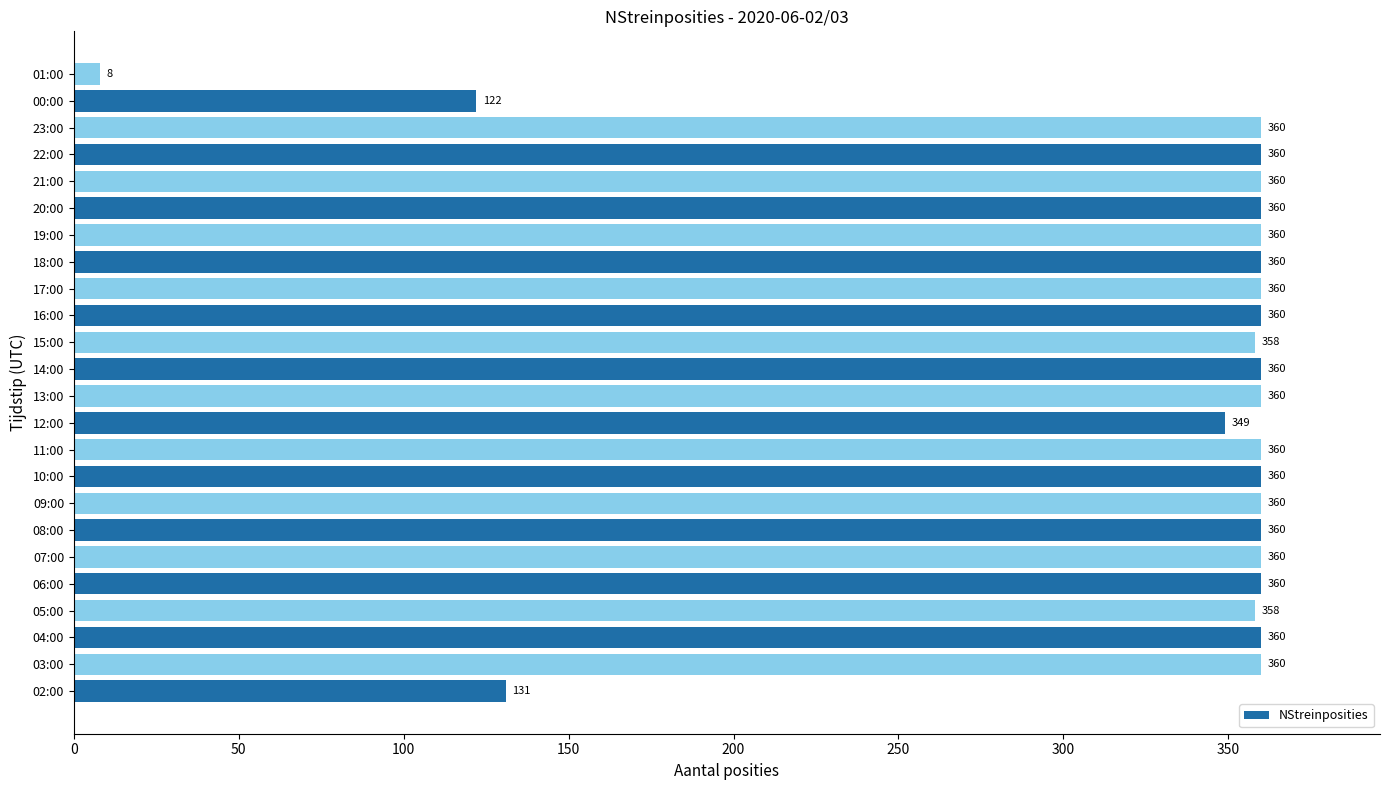

Reading top to bottom, transcribe all the data shown in this chart.

8	122	360	360	360	360	360	360	360	360	358	360	360	349	360	360	360	360	360	360	358	360	360	131